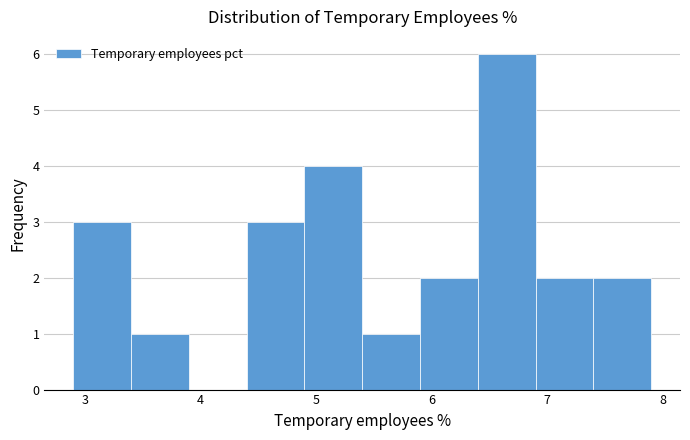

Over which range of the x-axis is the bar tallest?

6.4 to 6.9